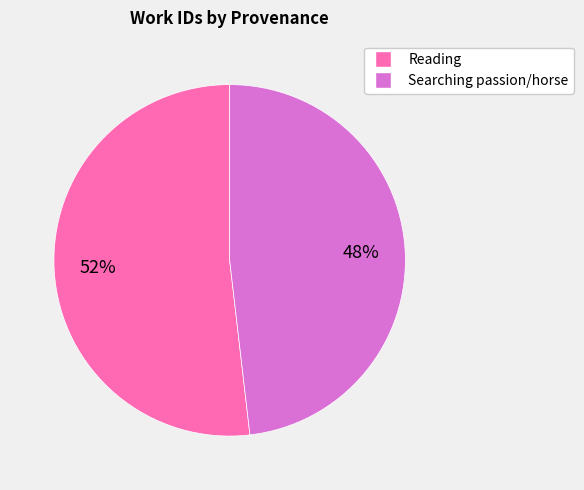

Is there any slice that represents more than half of the pie?

Yes